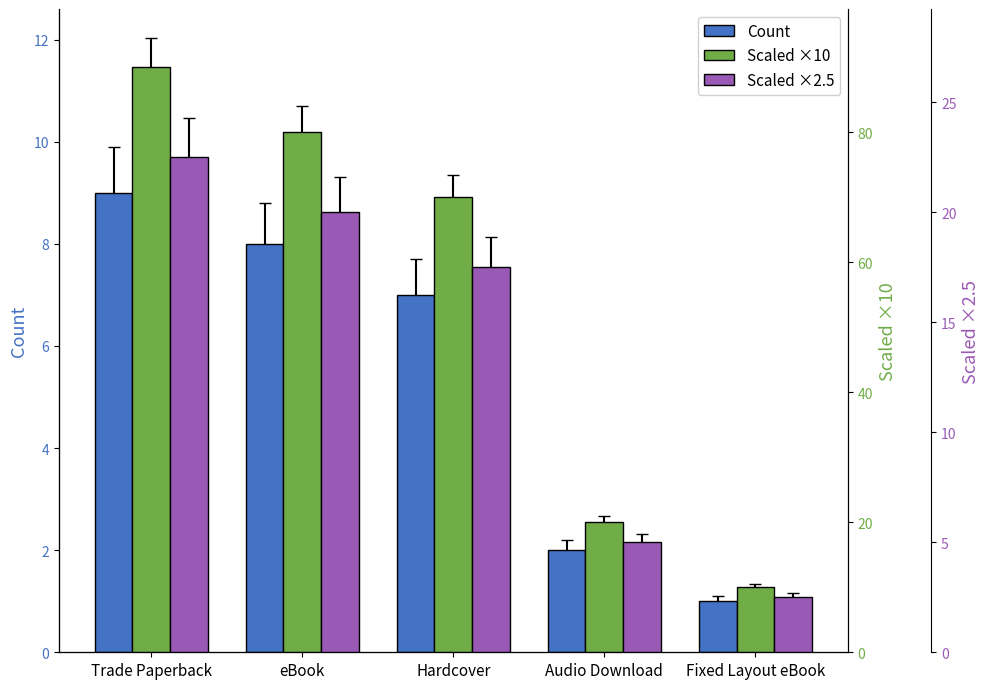

How many bars are there in total?

15